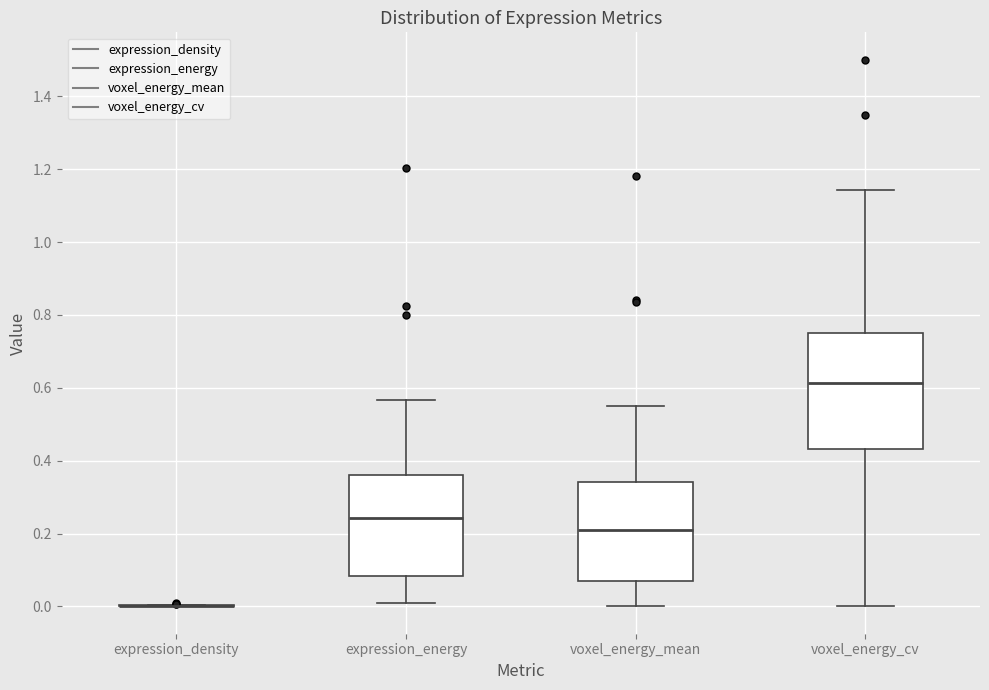

Which box is the tallest, from its lower edge to its upper edge?

voxel_energy_cv